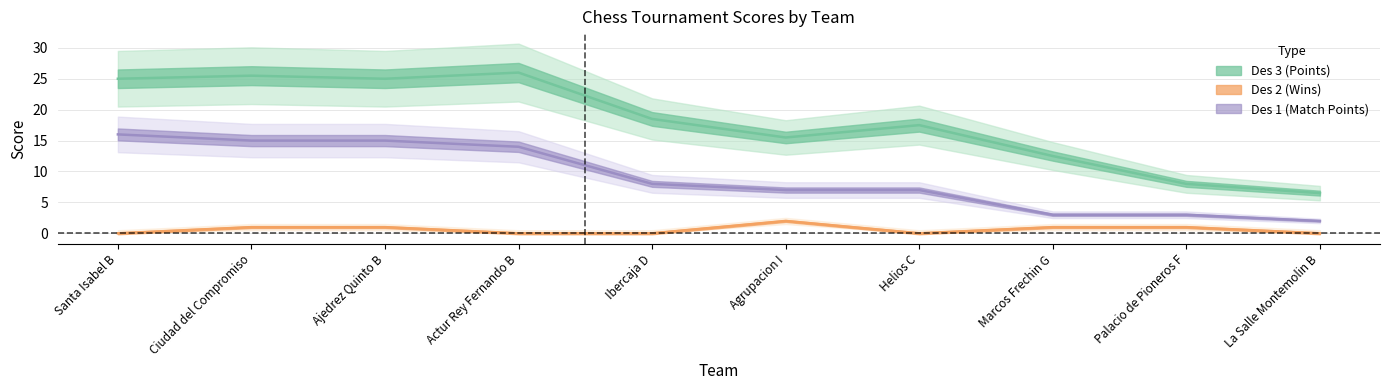

Is the value of Des1 at Palacio de Pioneros F greater than the value of Des3 at Santa Isabel B?

No